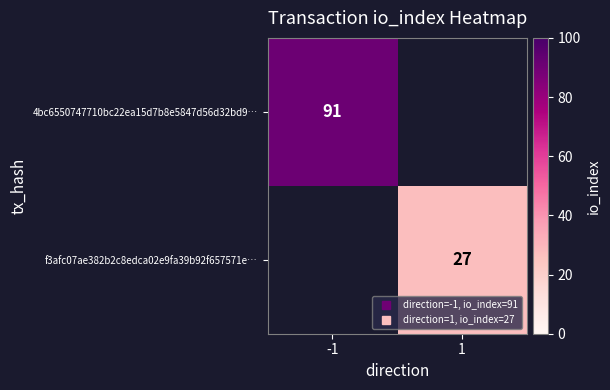

How many distinct data groups are displayed?

2